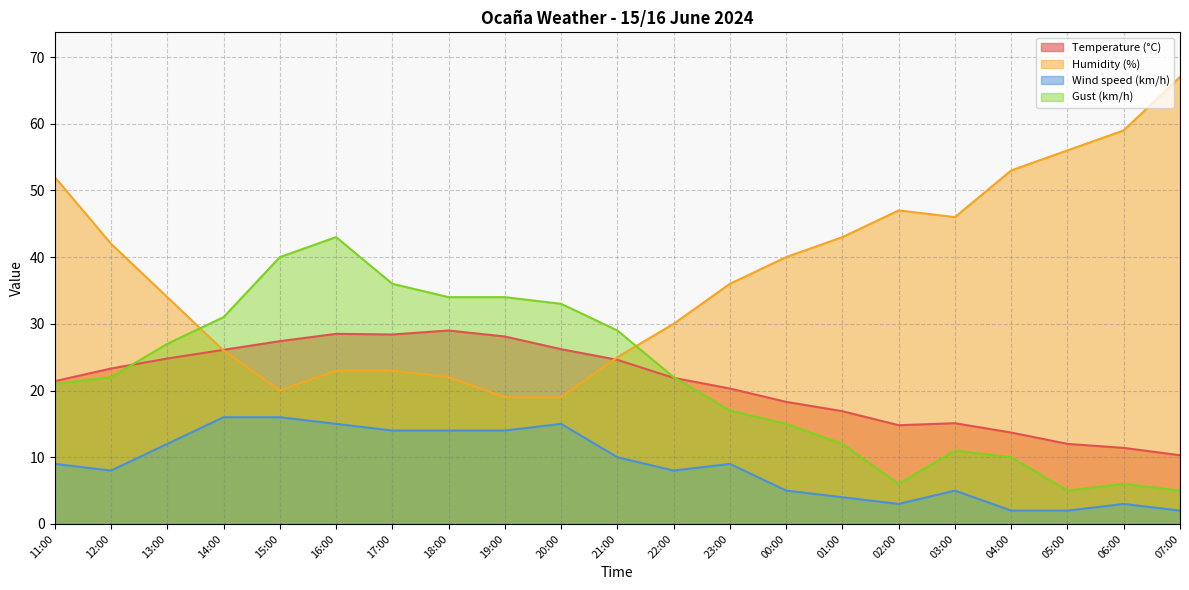

Where is the first local maximum for Temperature (°C)?

16:00